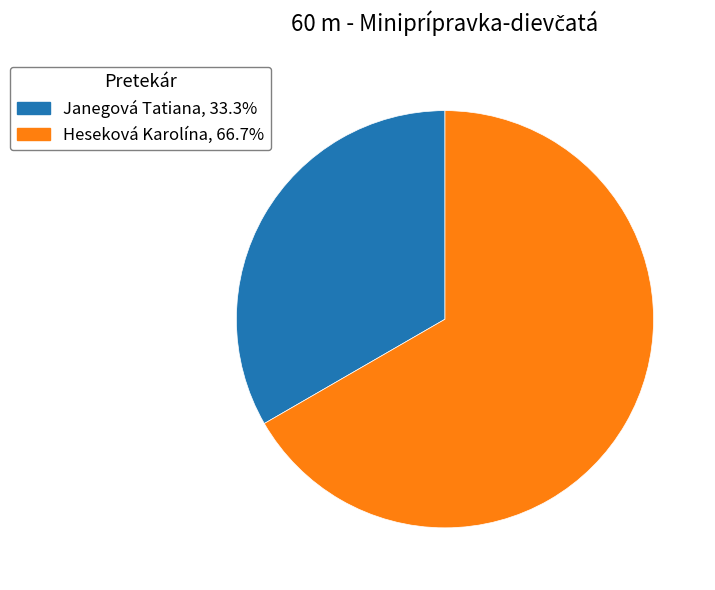

True or false: Heseková Karolína accounts for 81% of the total.

False